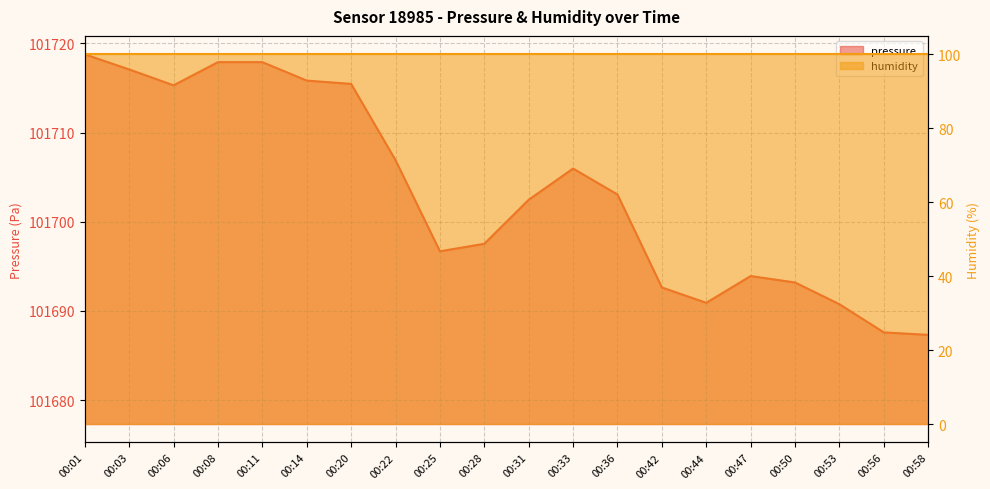

True or false: the data shows 101715.5 at 00:20.

True